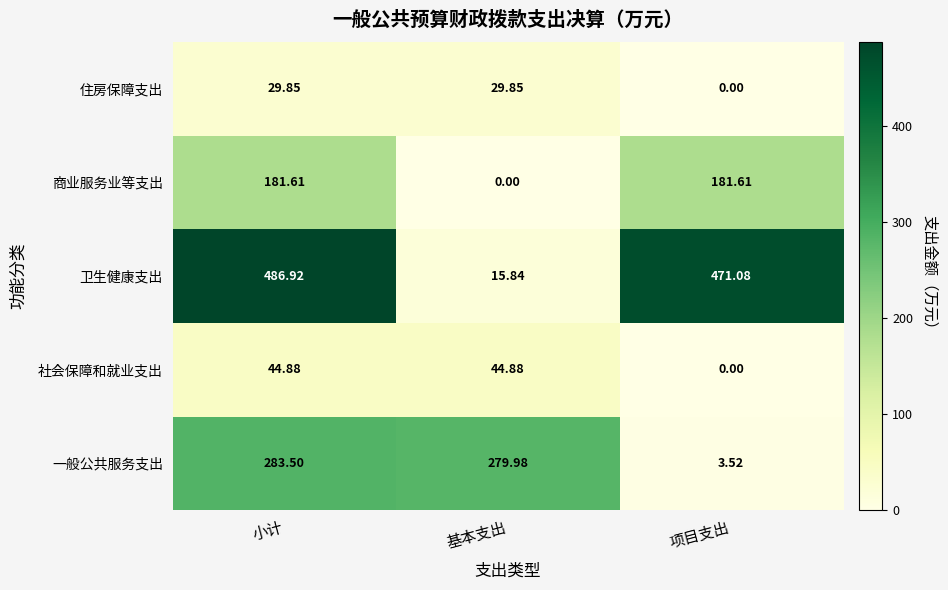

At which label does 社会保障和就业支出 reach its minimum?

项目支出